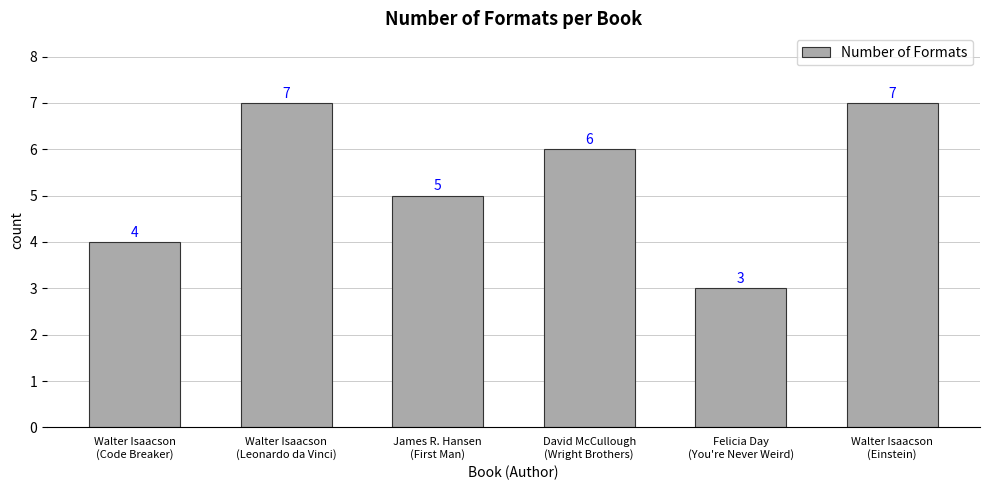

Between James R. Hansen
(First Man) and David McCullough
(Wright Brothers), which is larger?

David McCullough
(Wright Brothers)